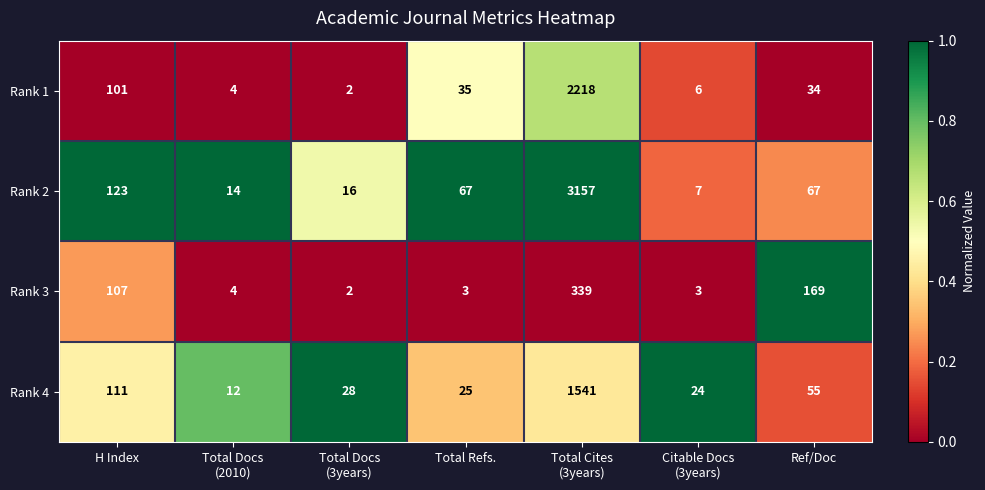

The Rank 4 series shows 174 at H Index. True or false?

False